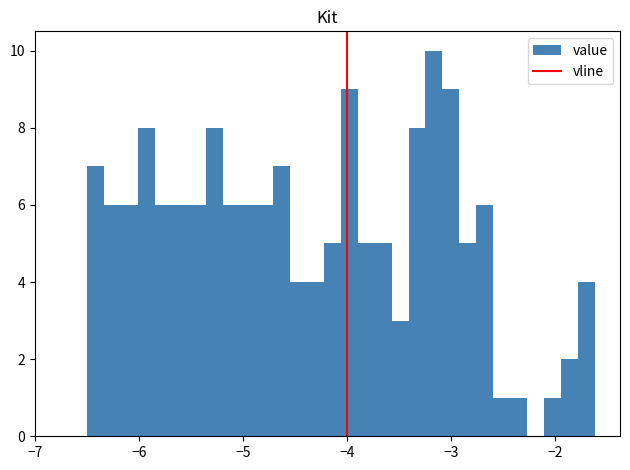

Read against the x-axis, roughly where is the centre of the tallest bar?

-3.2